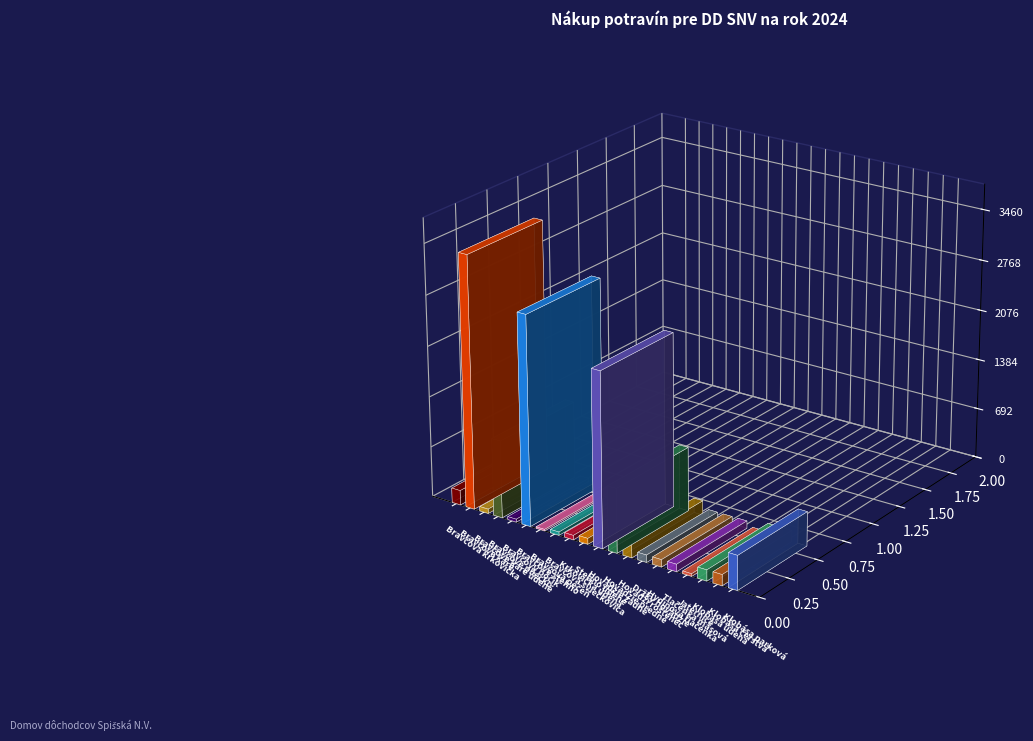

Approximately how many times larger is the value at Stehno údené compared to Klobása čerstvá?

0.5